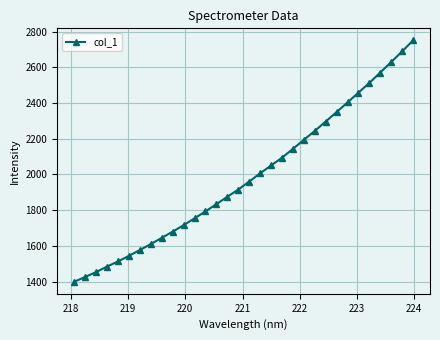

What is the minimum value shown in the chart?

1399.6